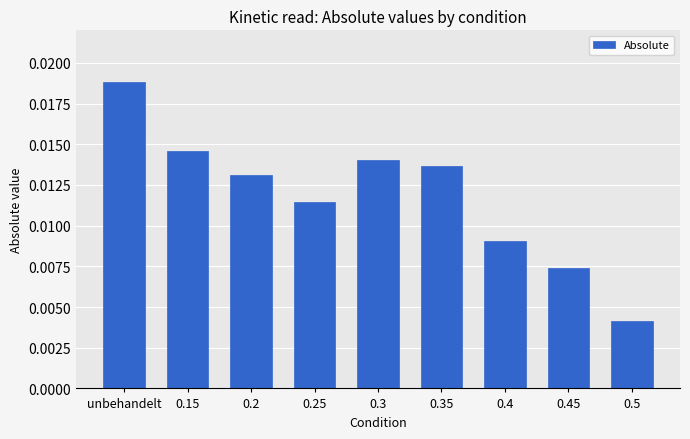

What is the label of the 1st bar from the right?

0.5